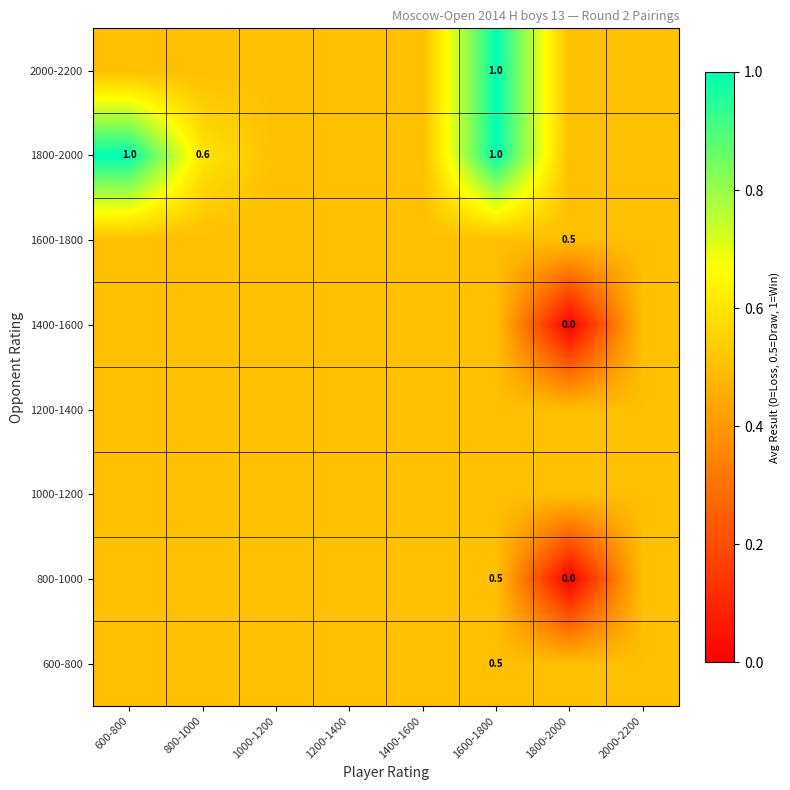

Is it true that 2000-2200 equals 1.7 at 1600-1800?

False